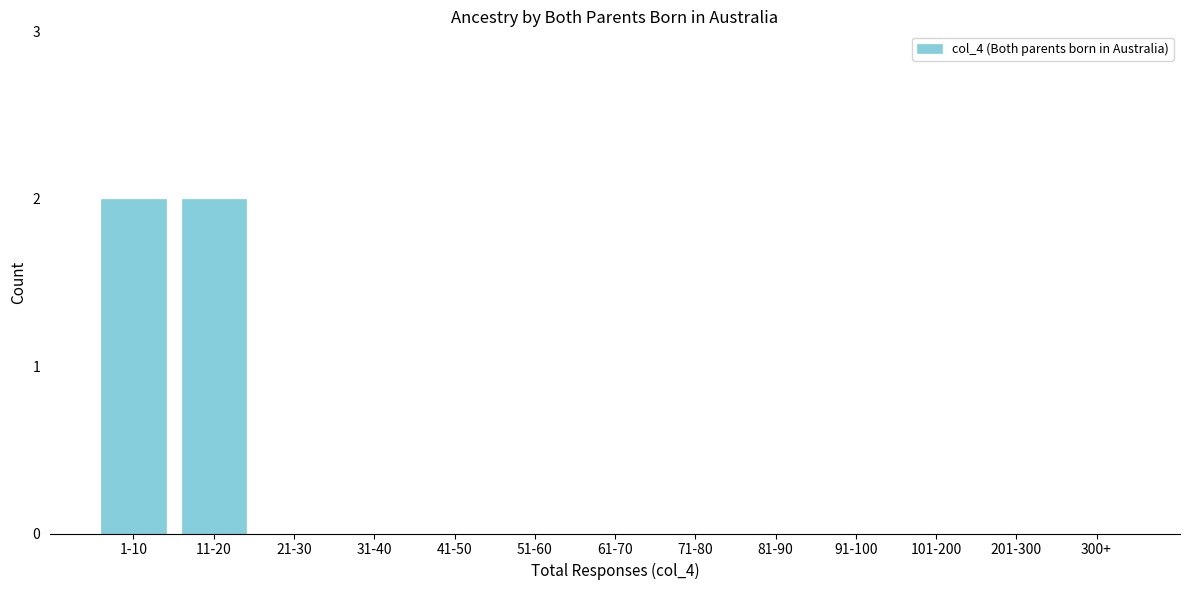

Reading left to right, extract all data points from this chart.

1-10=2	11-20=2	21-30=0	31-40=0	41-50=0	51-60=0	61-70=0	71-80=0	81-90=0	91-100=0	101-200=0	201-300=0	300+=0